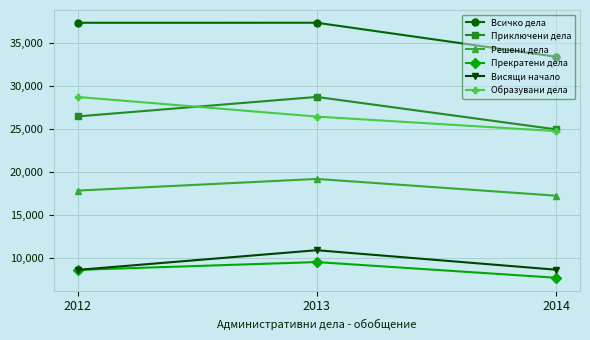

What is the difference between the highest and lowest values at 2012?

28726